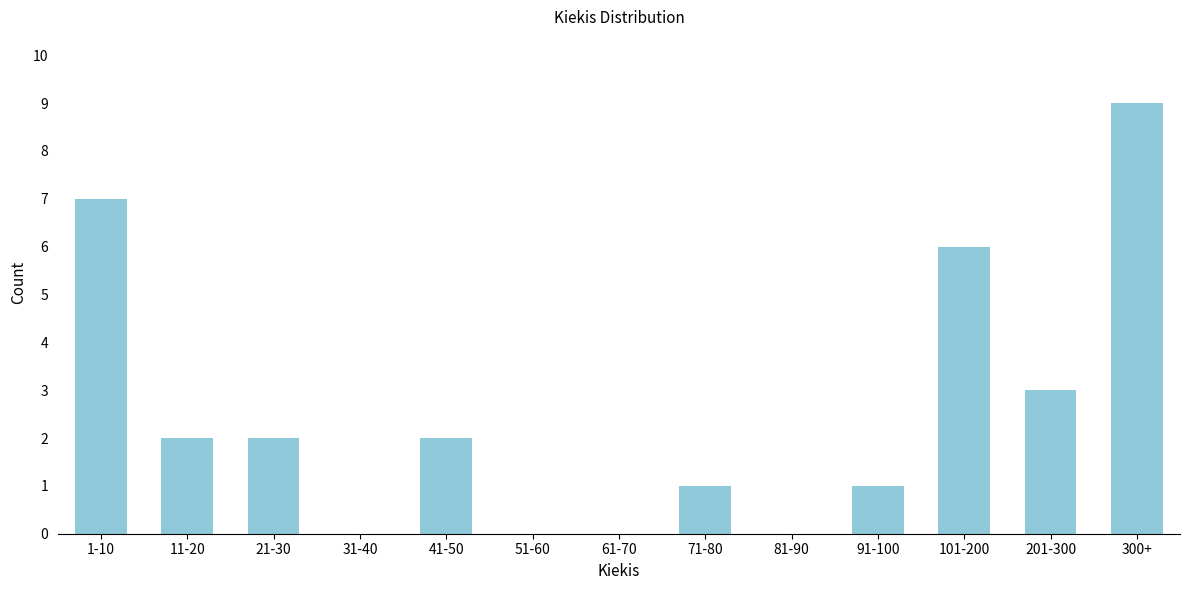

Reading right to left, extract all data points from this chart.

300+=9	201-300=3	101-200=6	91-100=1	81-90=0	71-80=1	61-70=0	51-60=0	41-50=2	31-40=0	21-30=2	11-20=2	1-10=7